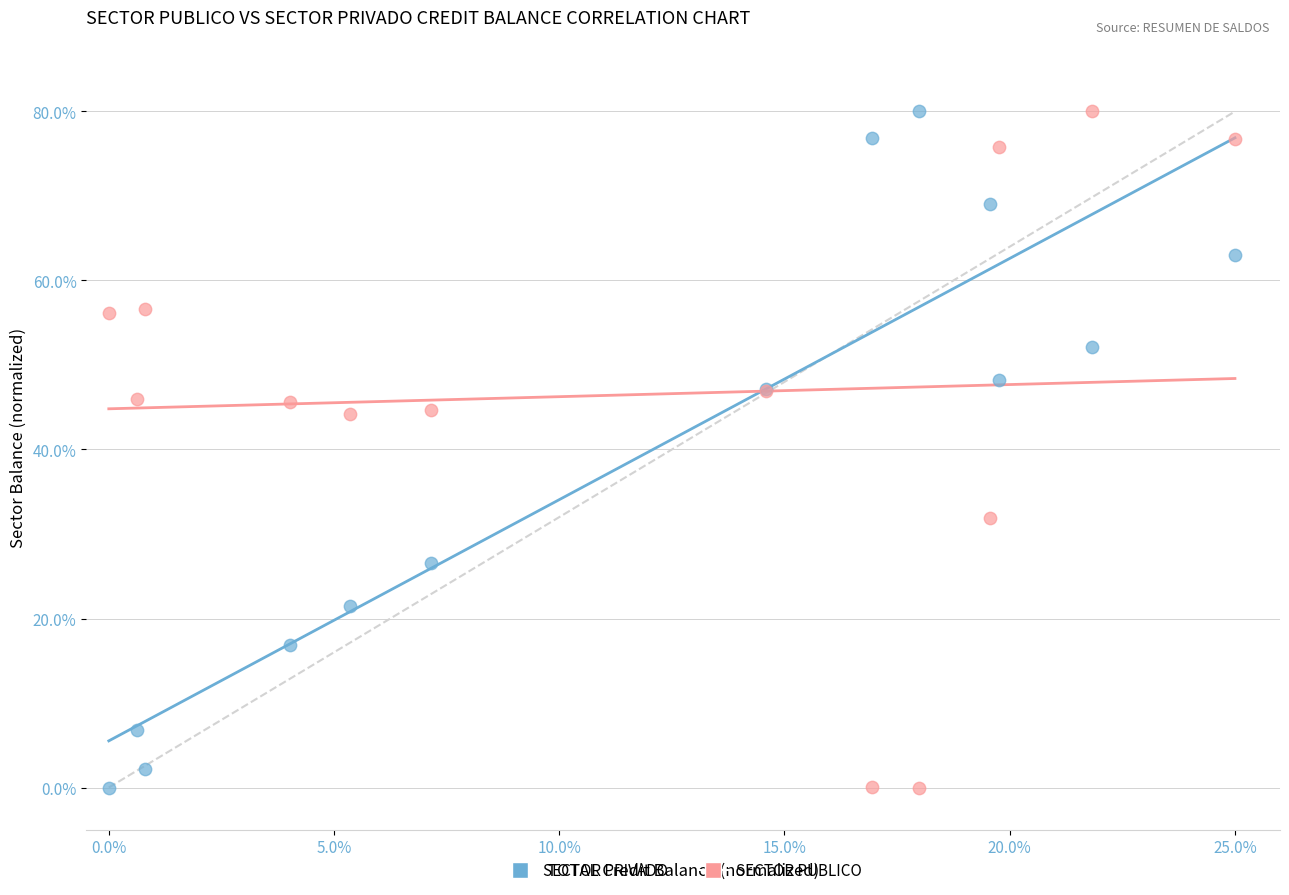

What are all the series names shown in the legend?

SECTOR PRIVADO, SECTOR PUBLICO